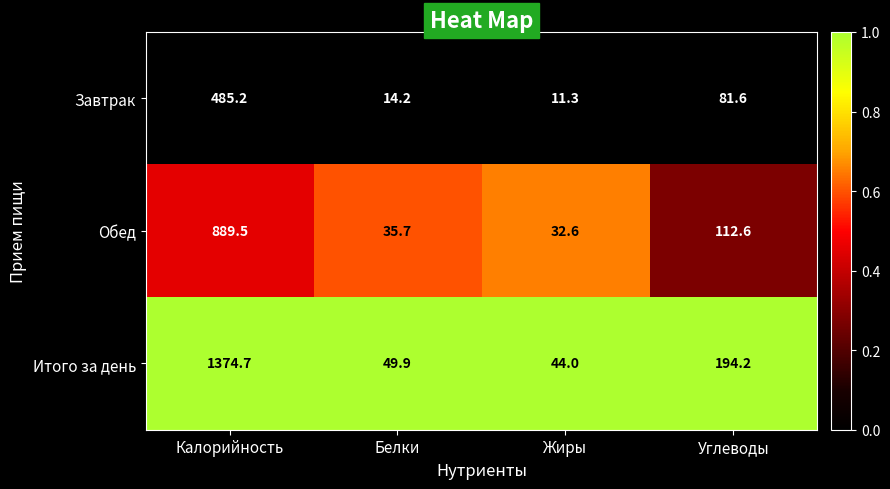

What is the difference between the maximum and minimum values in the Итого за день series?

1330.7